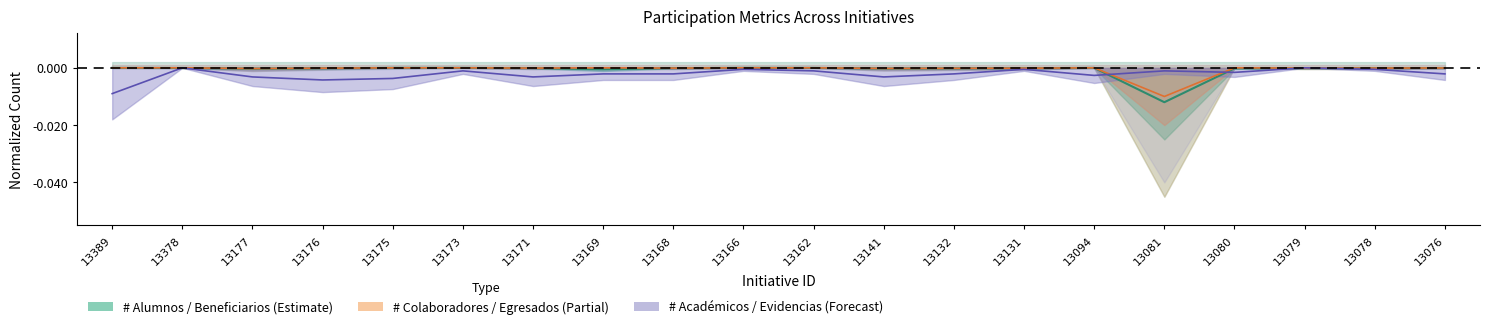

Between which two adjacent categories do # Evidencias and # Beneficiarios externos first intersect?

13094 and 13081